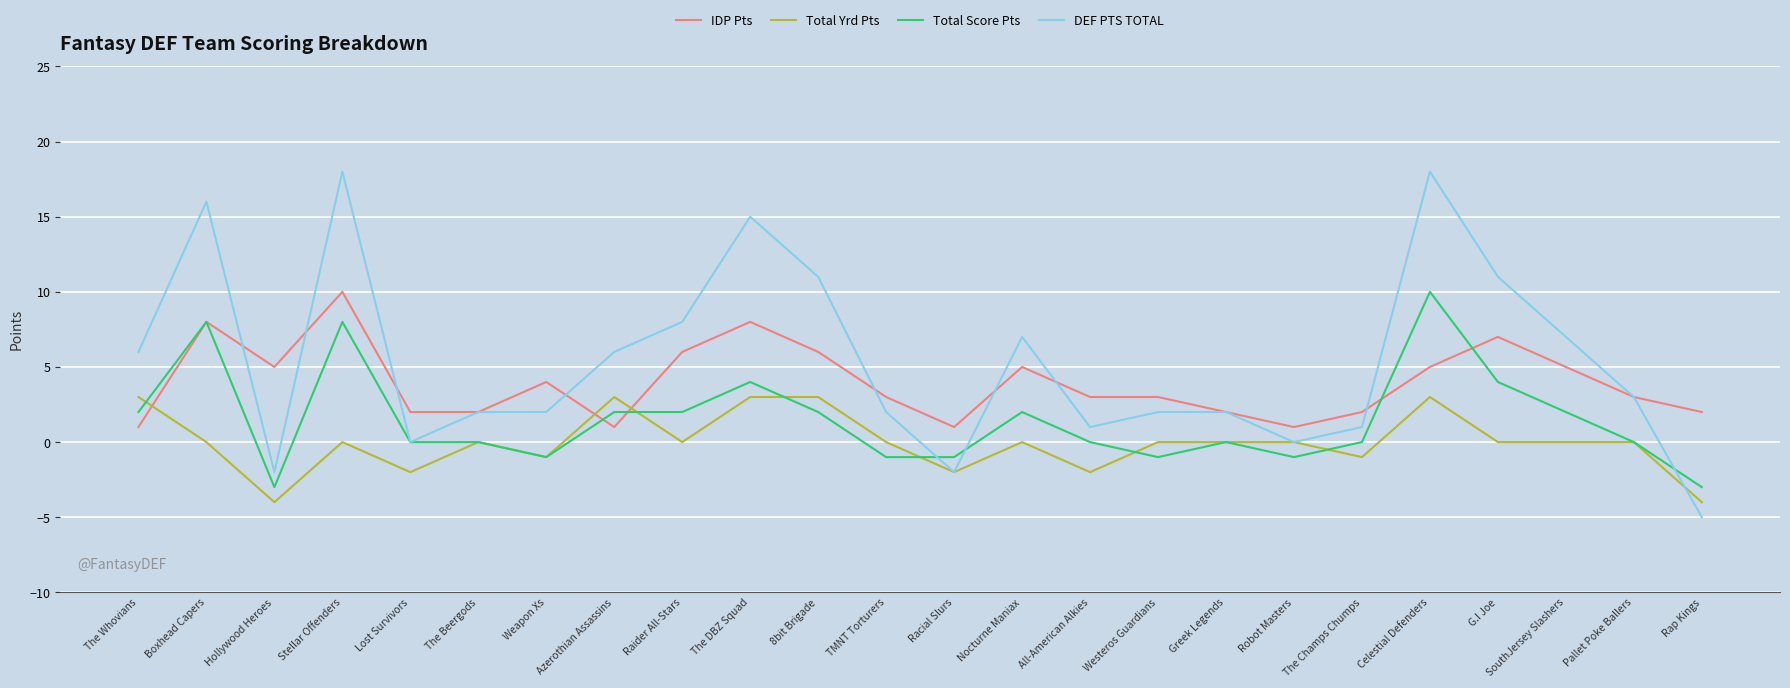

What is the smallest value displayed?

-5